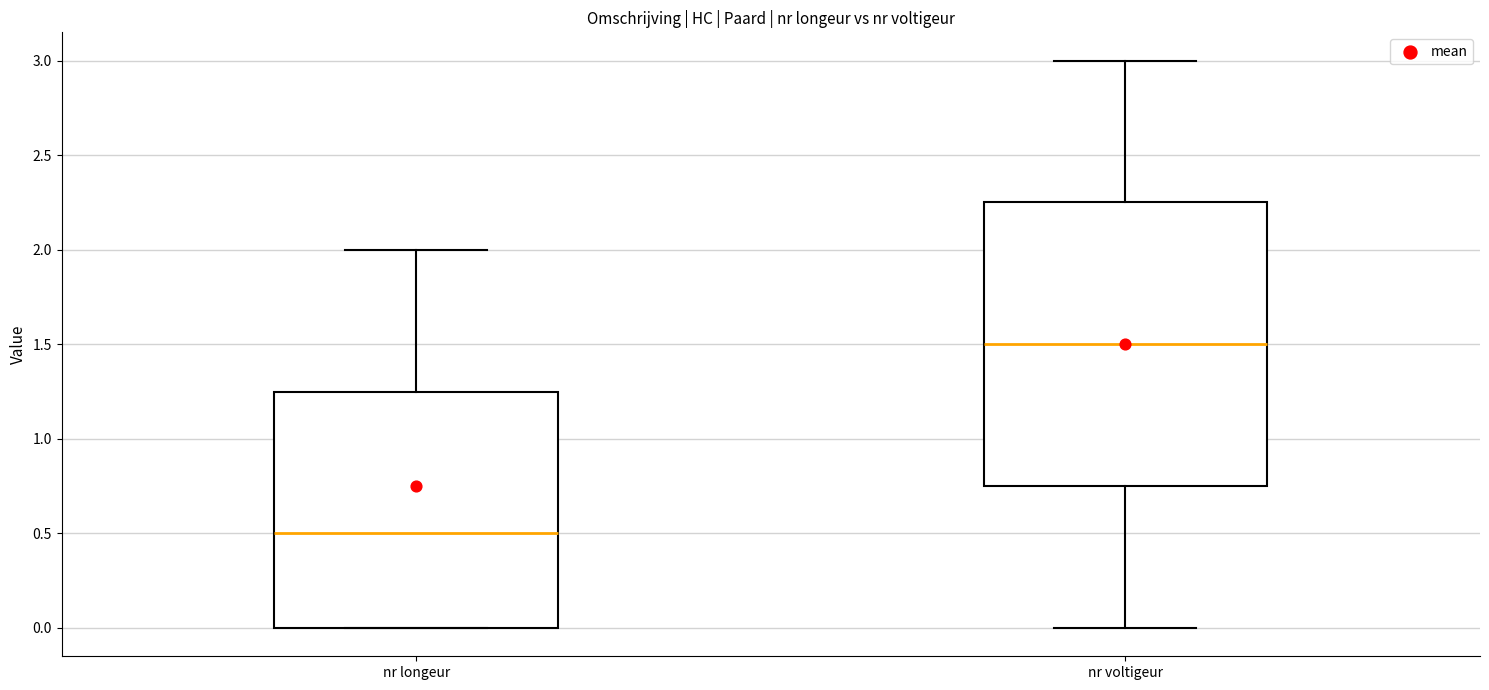

Reading left to right, read every box against the y-axis: the position of its median line, the range the box covers, and the ends of its whiskers. The values are not printed on the chart, so give them approximately, as read against the axis.

nr longeur: median 0.50, box 0.00 to 1.25, whiskers 0.00 to 2.00
nr voltigeur: median 1.50, box 0.75 to 2.25, whiskers 0.00 to 3.00